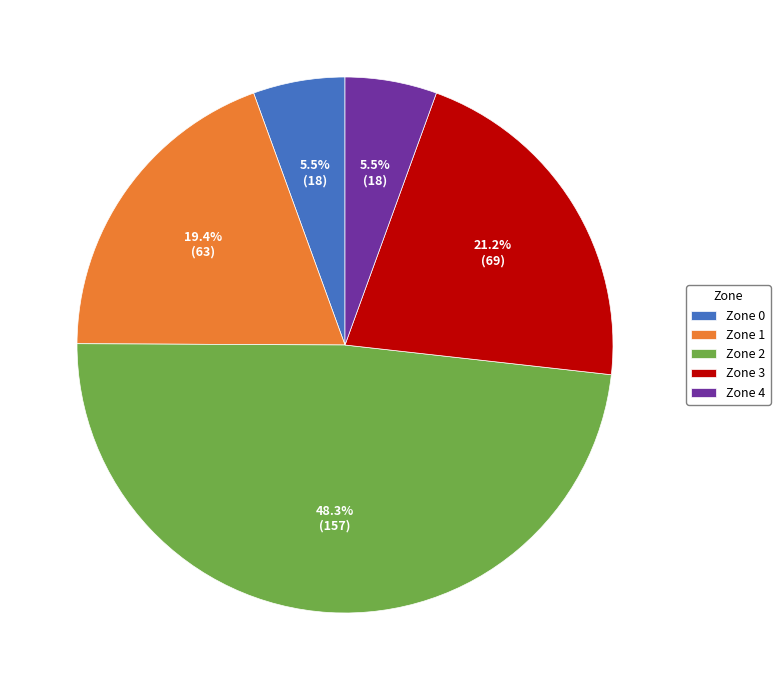

What percentage is the Zone 2 slice, to the nearest percent?

48%